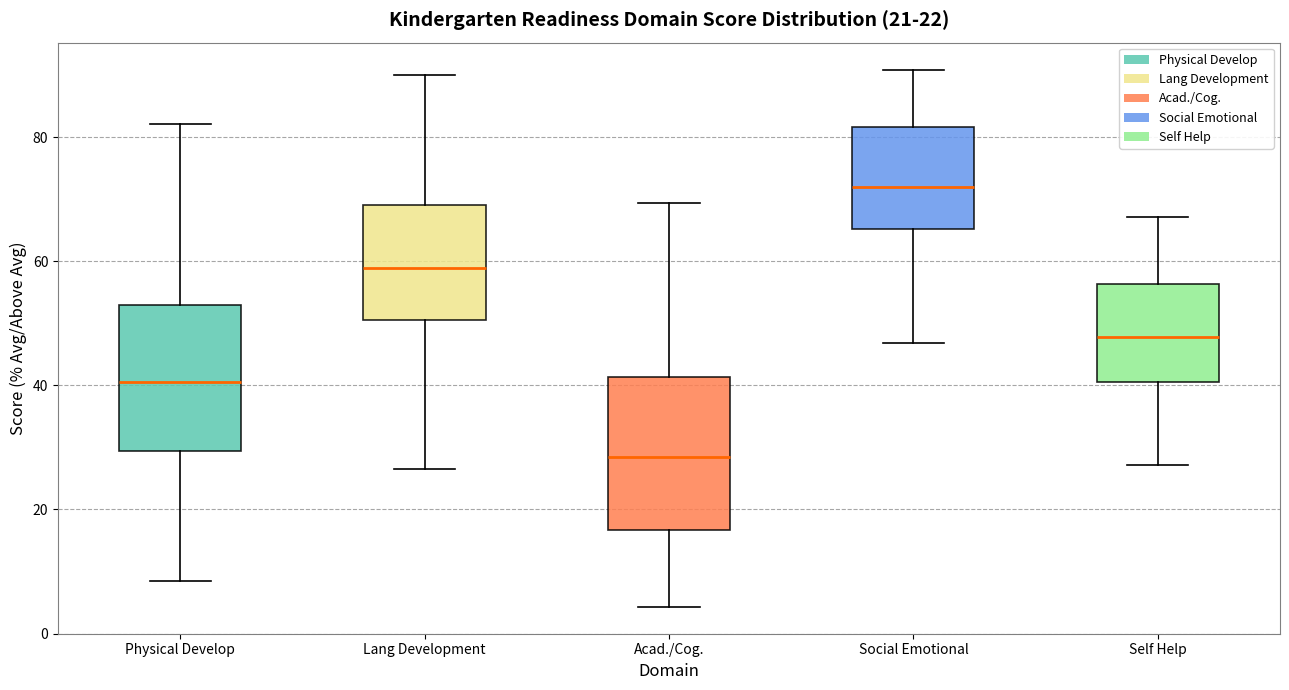

Reading left to right, transcribe this box plot: for each box, give where its median line is, the range the box spans, and where its two whiskers end, as read against the y-axis. The values are not printed on the chart, so give them approximately, as read against the axis.

Physical Develop: median 40, box 30 to 52, whiskers 8 to 82
Lang Development: median 58, box 50 to 70, whiskers 26 to 90
Acad./Cog.: median 28, box 16 to 42, whiskers 4 to 70
Social Emotional: median 72, box 66 to 82, whiskers 46 to 90
Self Help: median 48, box 40 to 56, whiskers 28 to 68